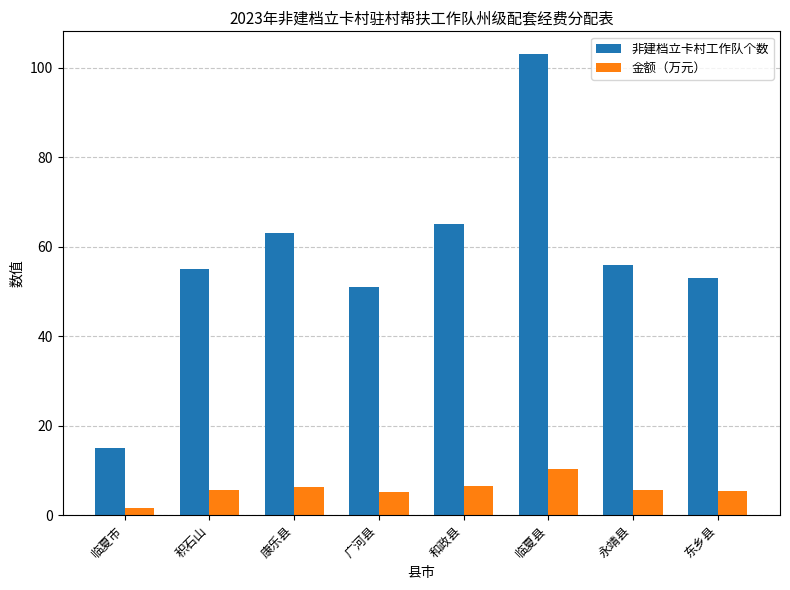

What is the highest value of the 非建档立卡村工作队个数 series?

103.0